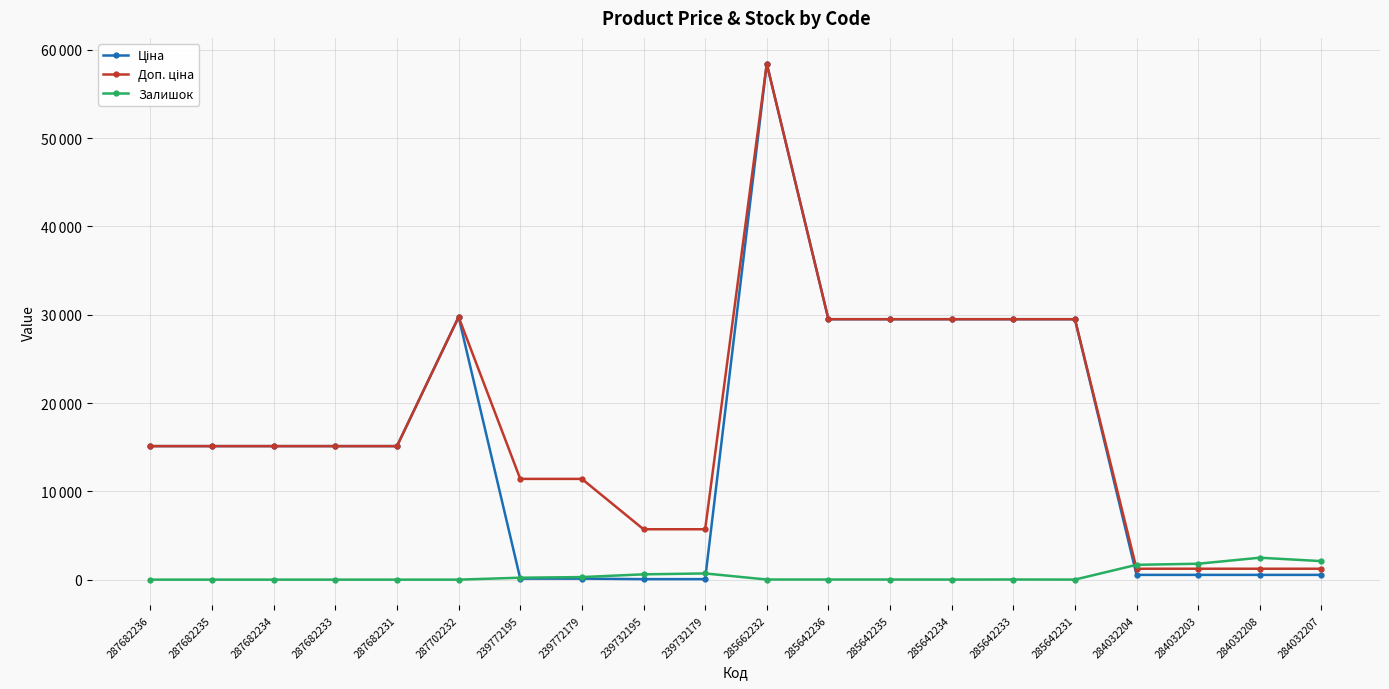

At which label does Залишок reach its peak?

284032208